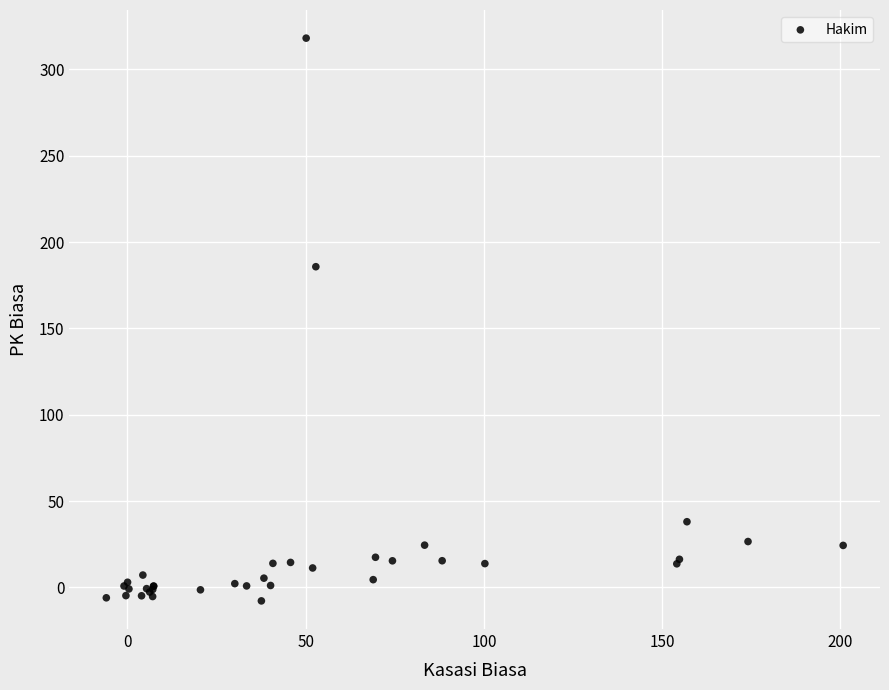

What Y value in the scatter plot is closest to 155?

185.7